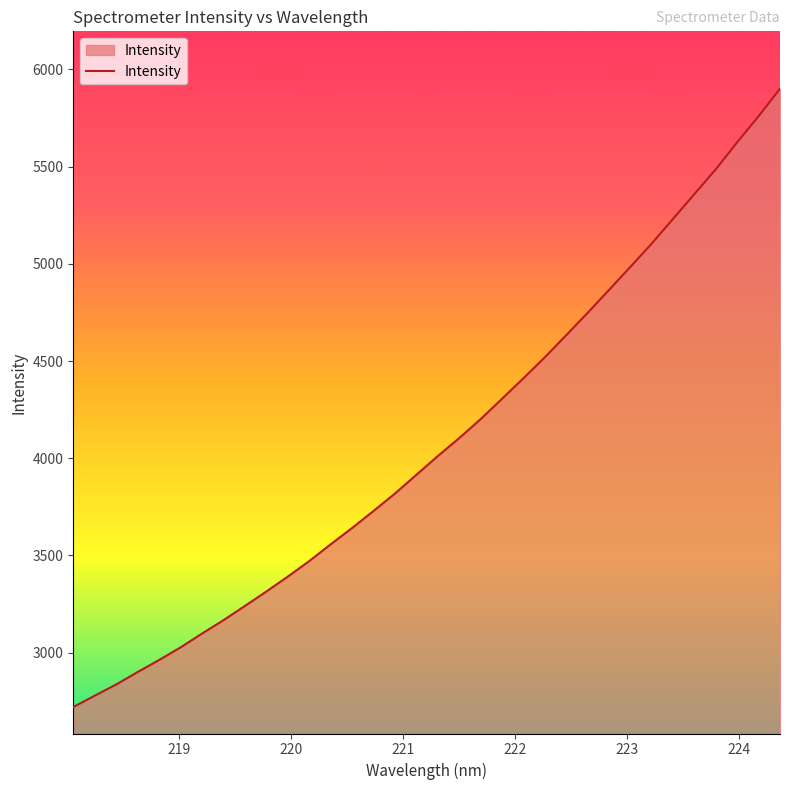

What is the greatest value displayed?

5901.1